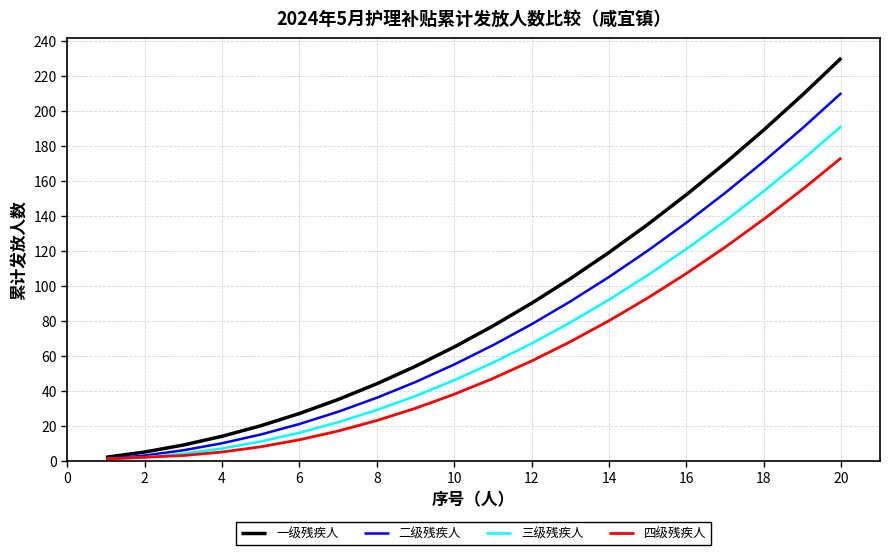

Which series has the largest total across all categories?

一级残疾人